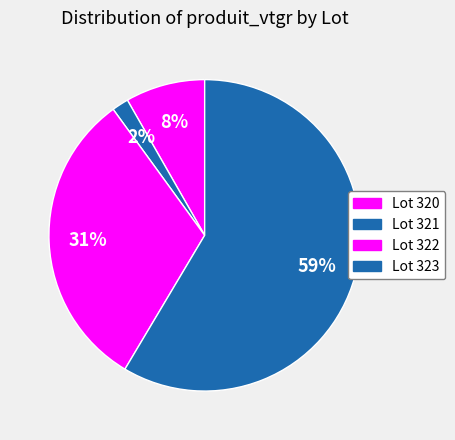

To the nearest percent, what is the difference between the largest and smallest slice percentages?

57%